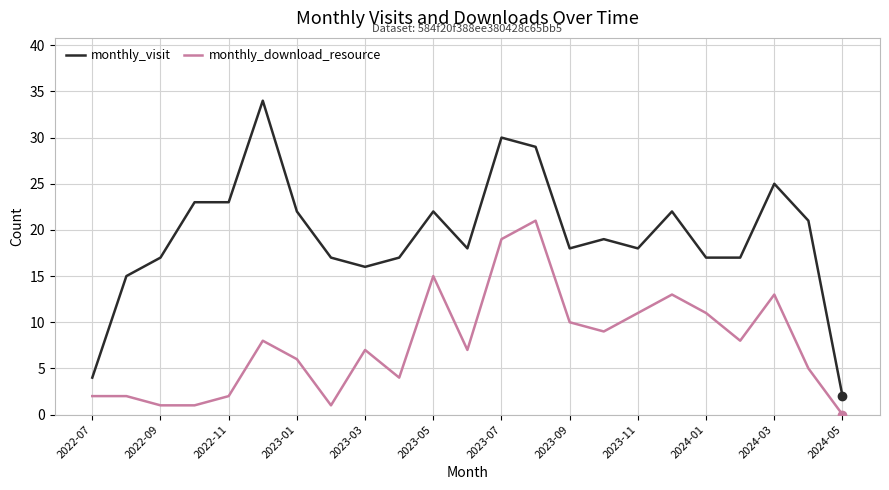

Which series has the largest total across all categories?

monthly_visit